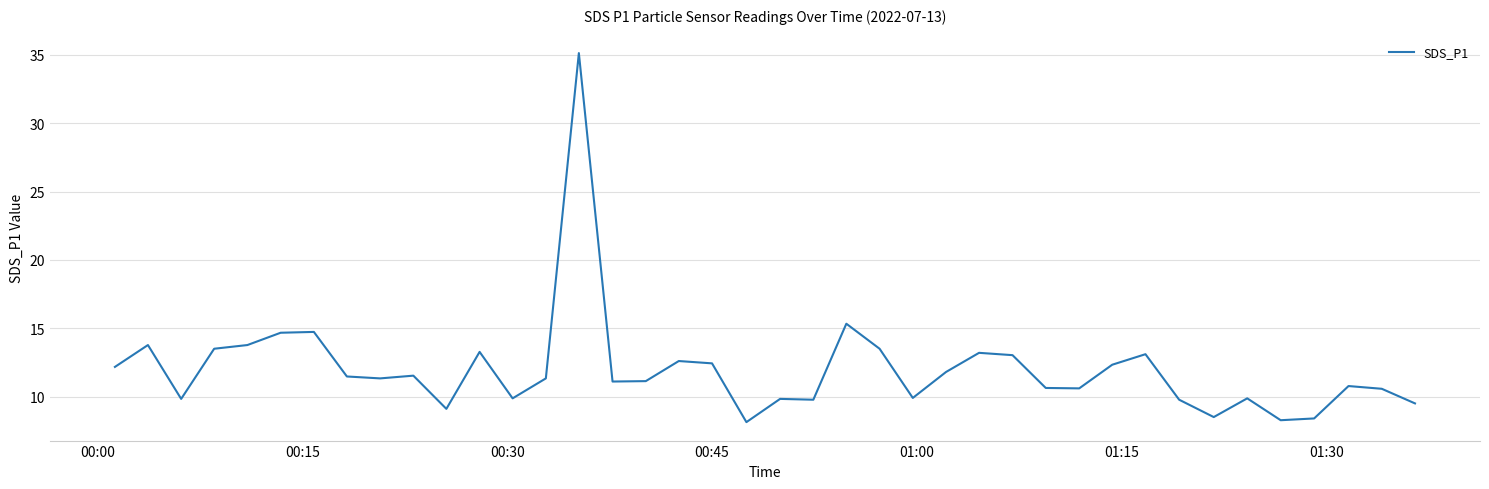

What is the maximum value shown in the chart?

35.1